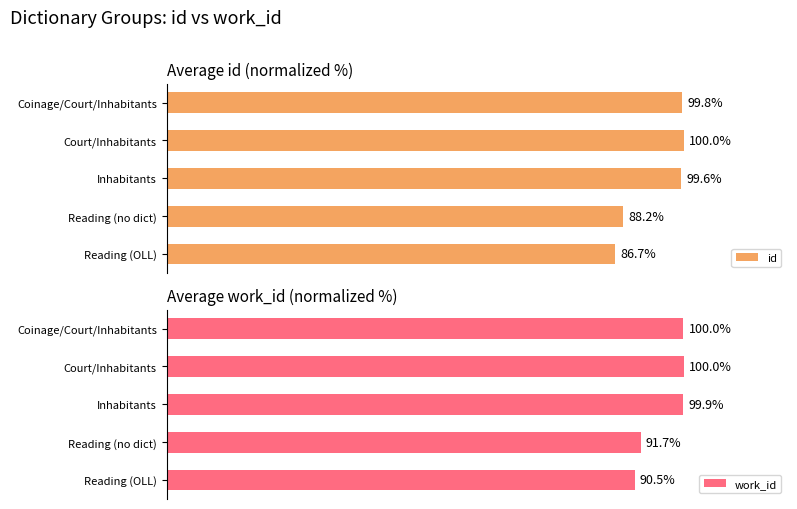

Which category has the lowest value in the id series?

Reading (OLL)